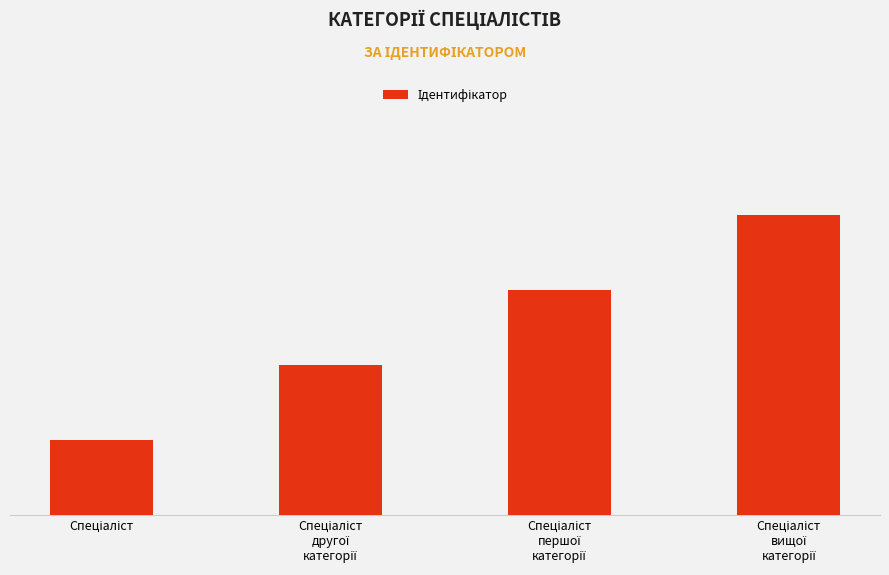

Does the chart contain any negative values?

No